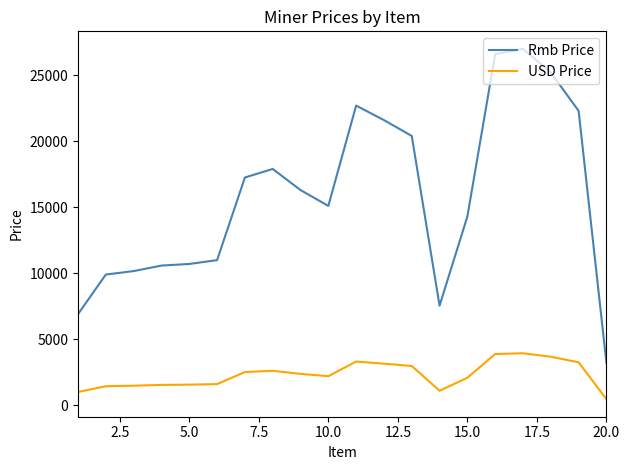

Which series has the largest total across all categories?

Rmb Price